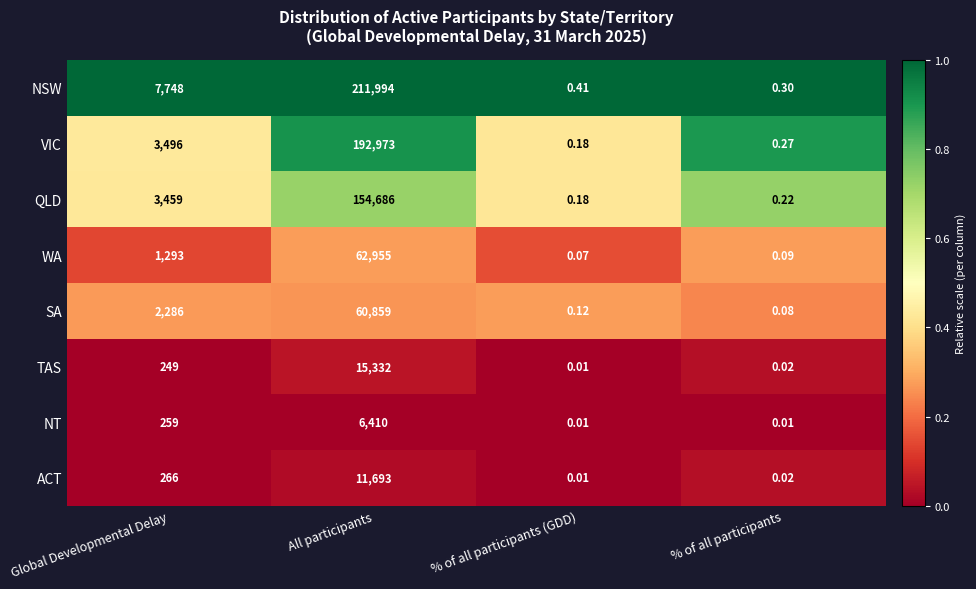

At which label is QLD closest to 77343?

Global Developmental Delay